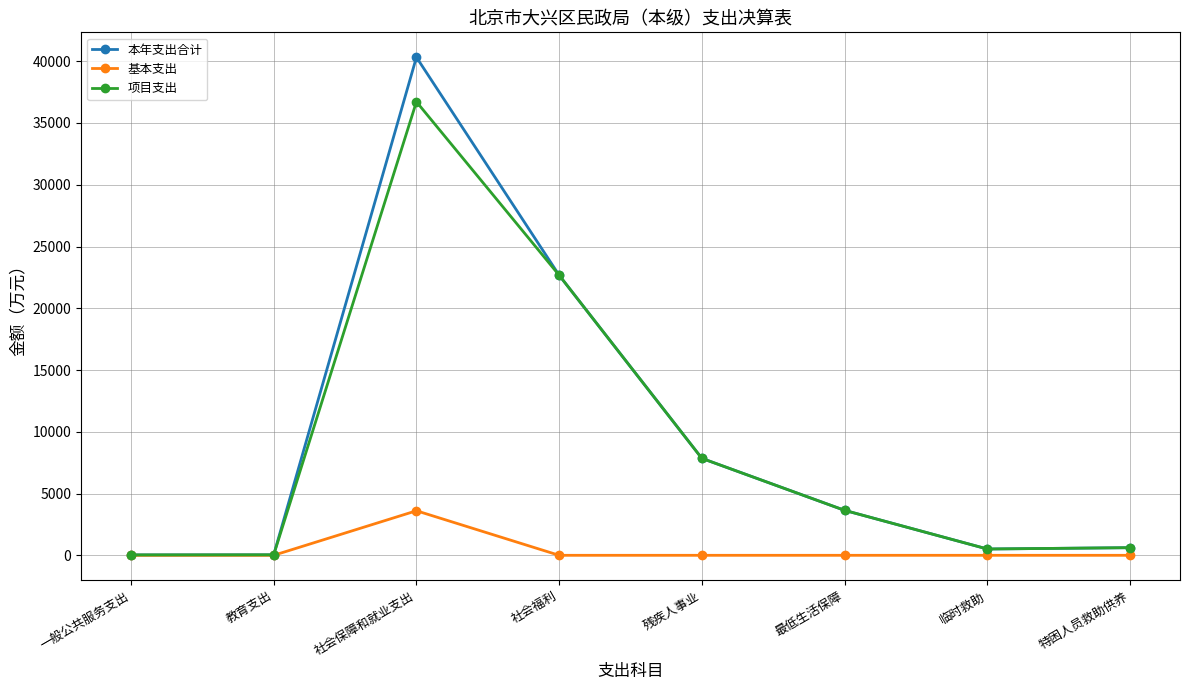

At which category does 基本支出 reach its first local peak?

社会保障和就业支出